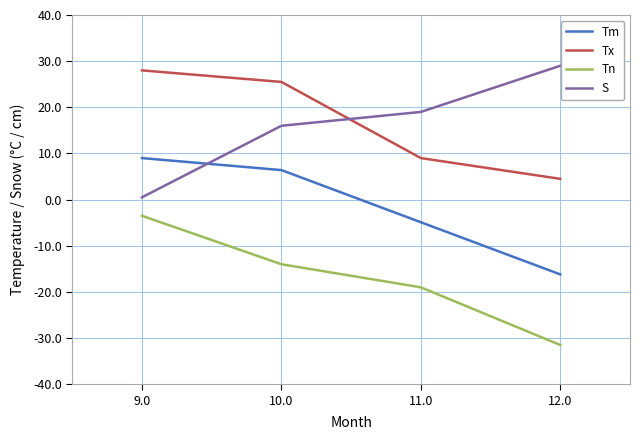

How many series are shown in this chart?

4